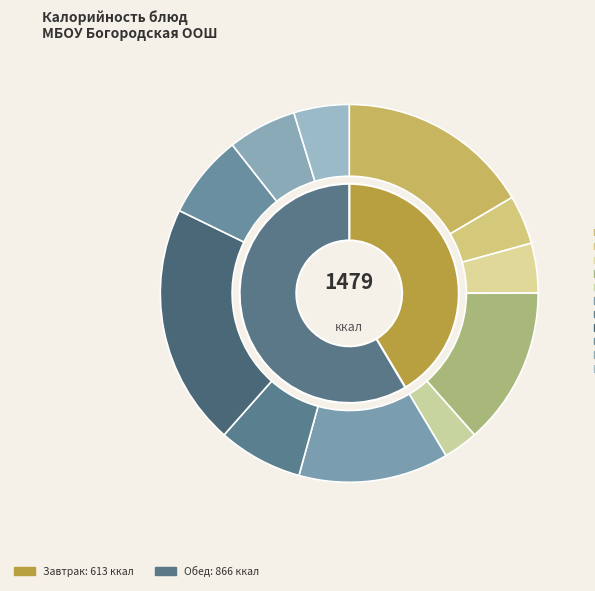

What is the change in value from Рассольник Ленинградский to Сок?

-20.0